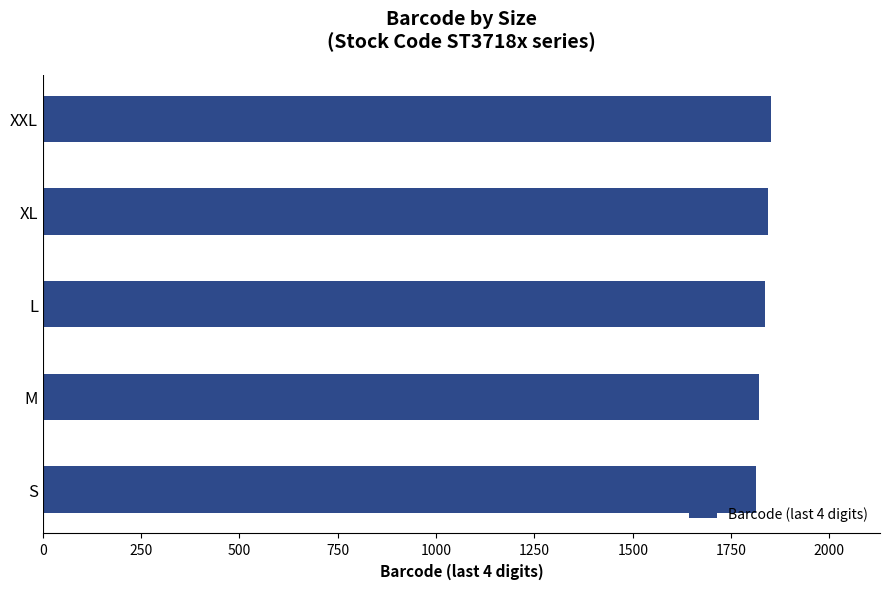

Read the value at M.

1820